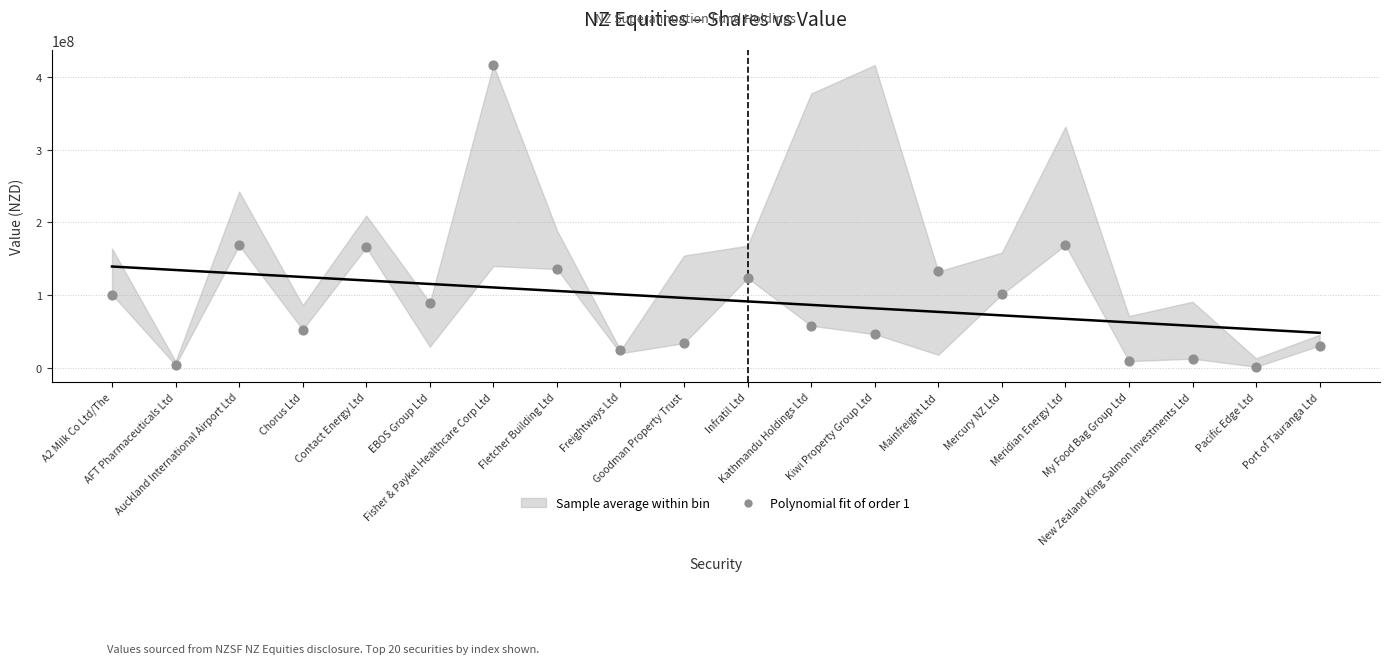

What is the range of Y values (max minus min)?

414650437.0